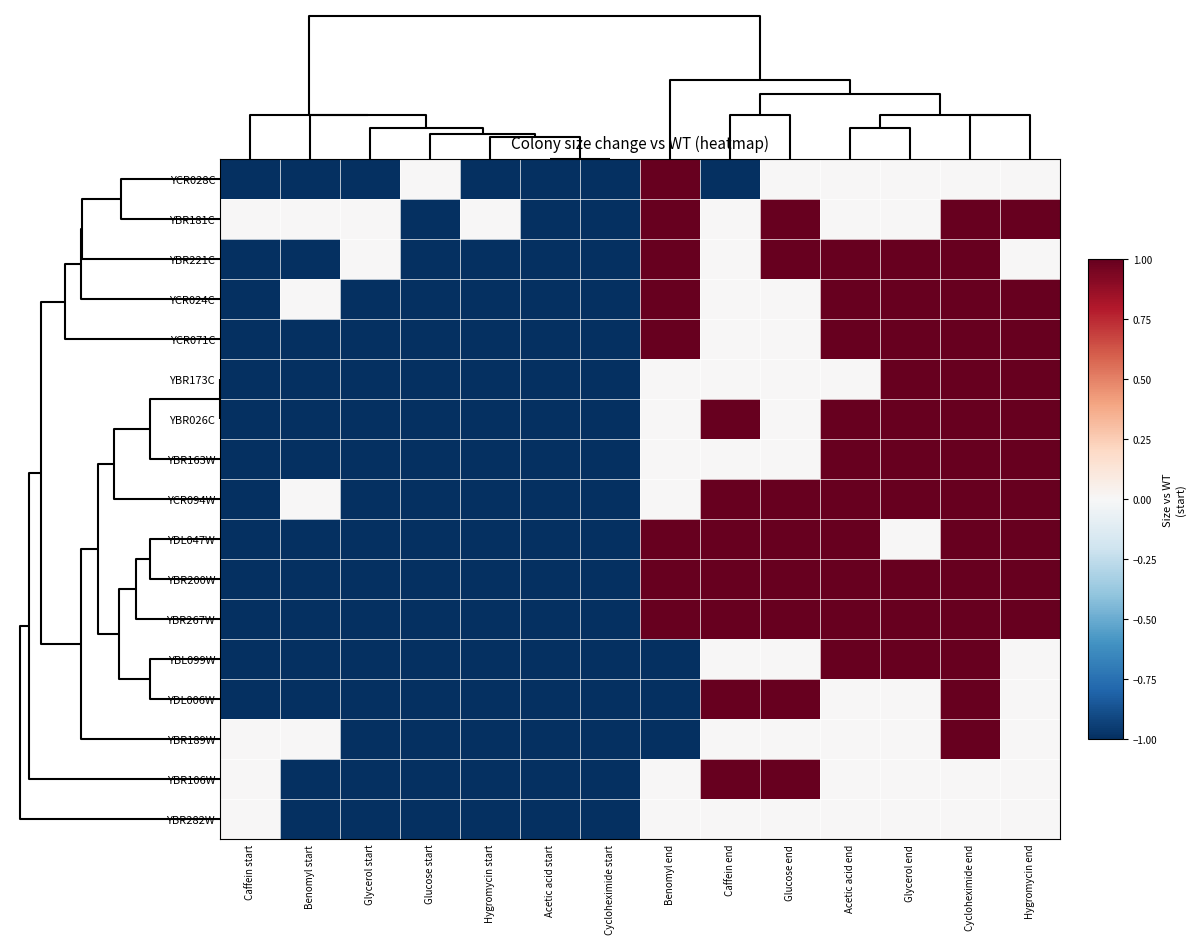

What is the spread (max minus min) of values at Glycerol start?

1